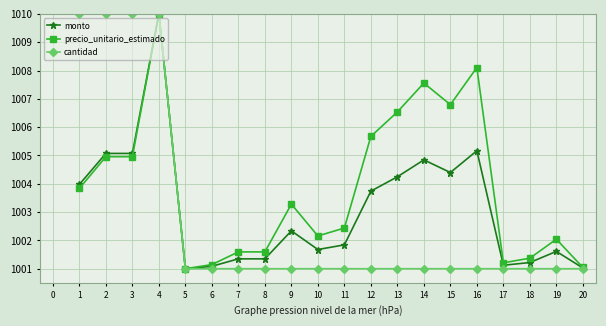

Is the value of monto at 7 greater than the value of precio_unitario_estimado at 5?

Yes